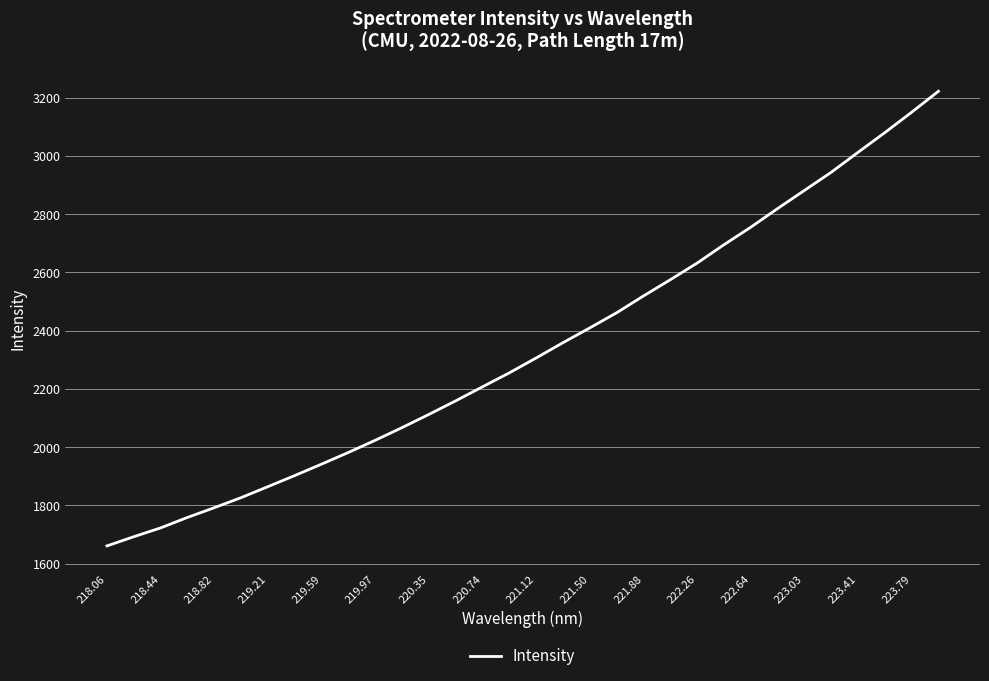

What is the maximum value shown in the chart?

3221.6